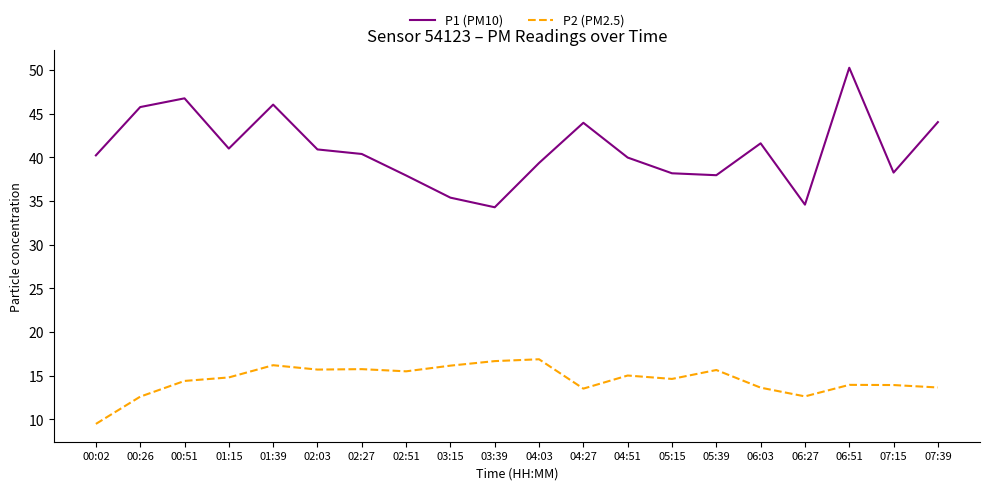

What are all the series names shown in the legend?

P1 (PM10), P2 (PM2.5)